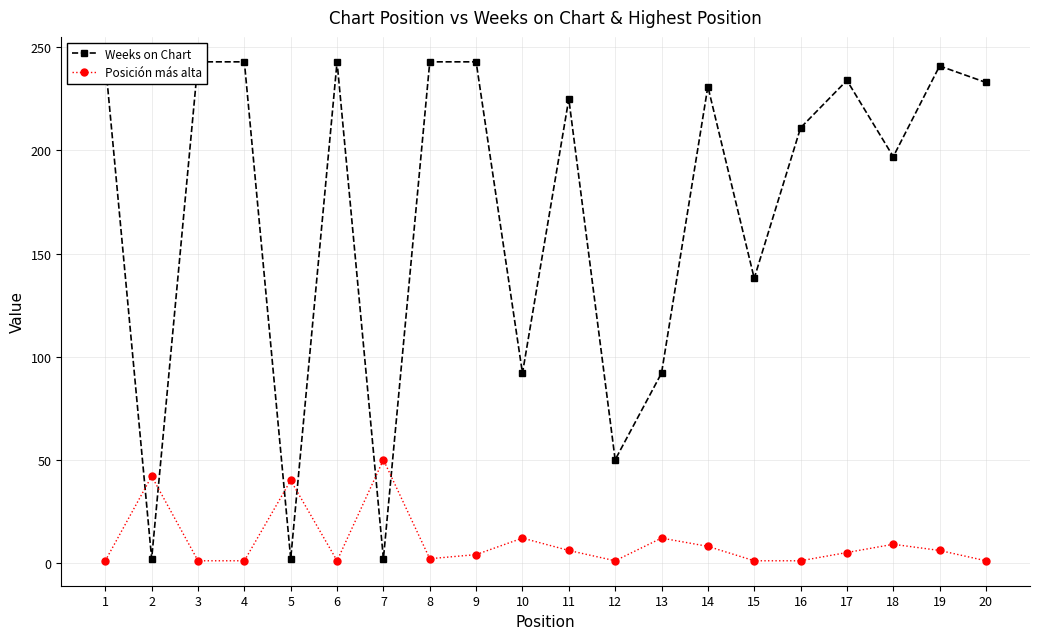

The Posición más alta series shows 21 at 10. True or false?

False